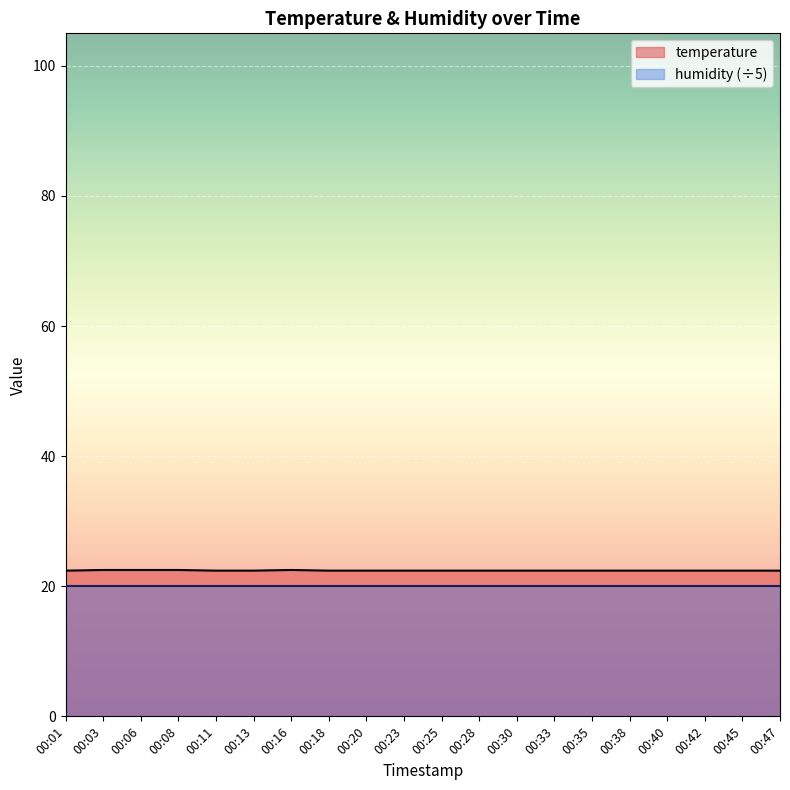

Rank the categories by value from highest to lowest.

00:03, 00:06, 00:08, 00:16, 00:01, 00:11, 00:13, 00:18, 00:20, 00:23, 00:25, 00:28, 00:30, 00:33, 00:35, 00:38, 00:40, 00:42, 00:45, 00:47